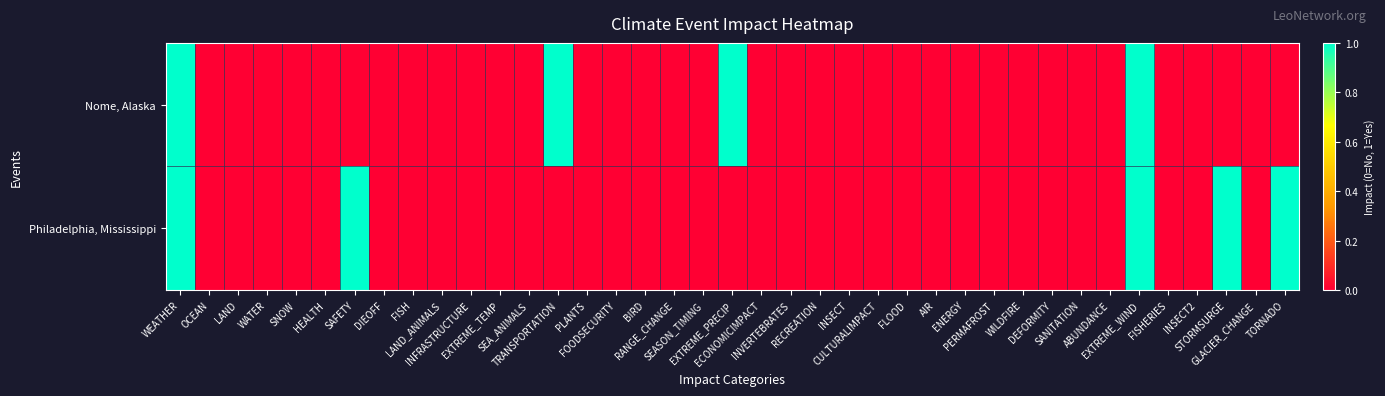

List the series in order of their overall mean, highest first.

Philadelphia, Mississippi, Nome, Alaska